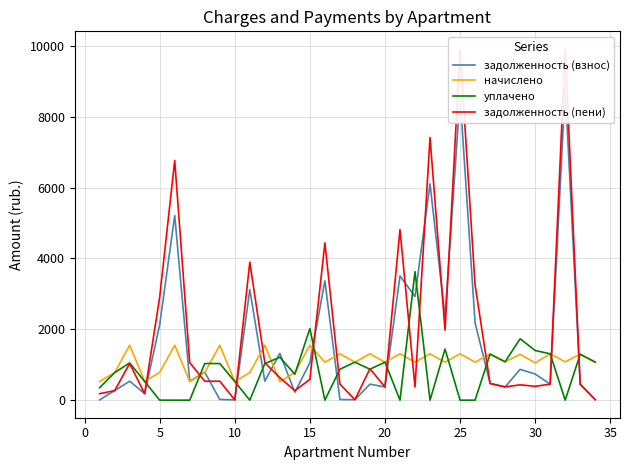

Which series ends up on top after the final intersection of начислено and задолженность (взнос)?

начислено